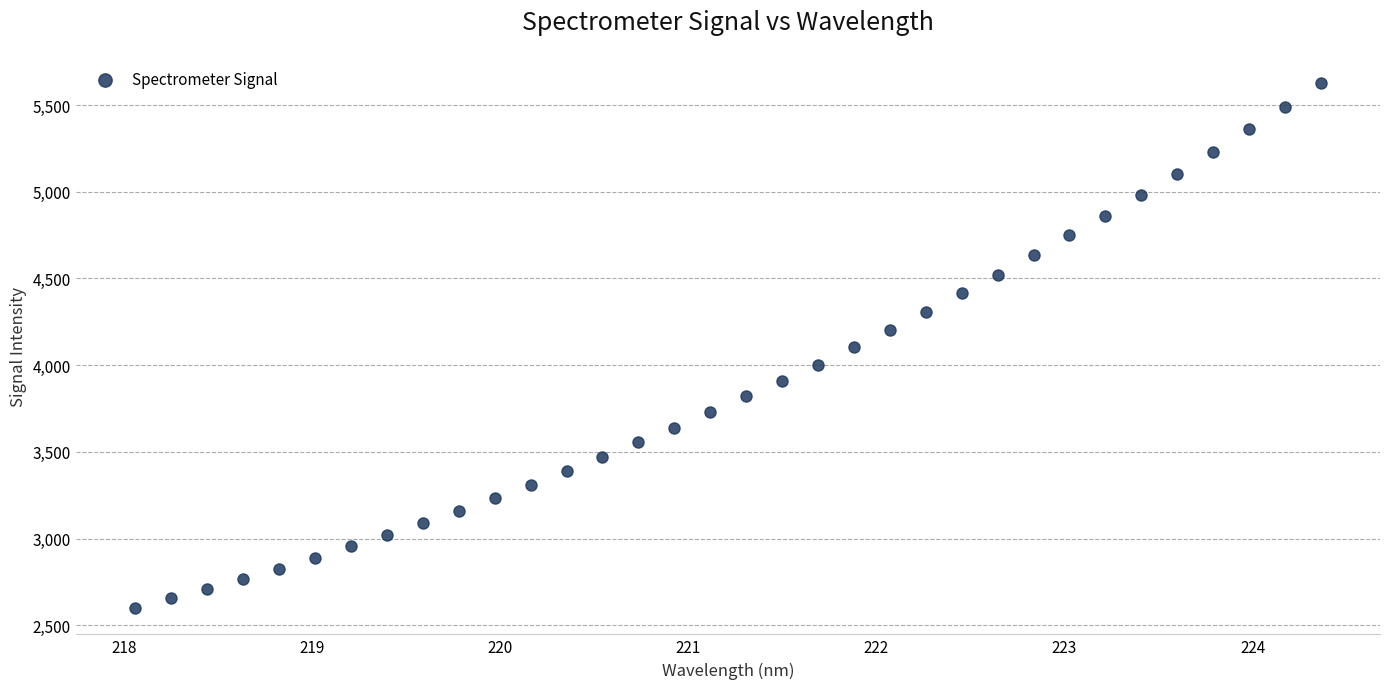

What is the range of X values (max minus min)?

6.3